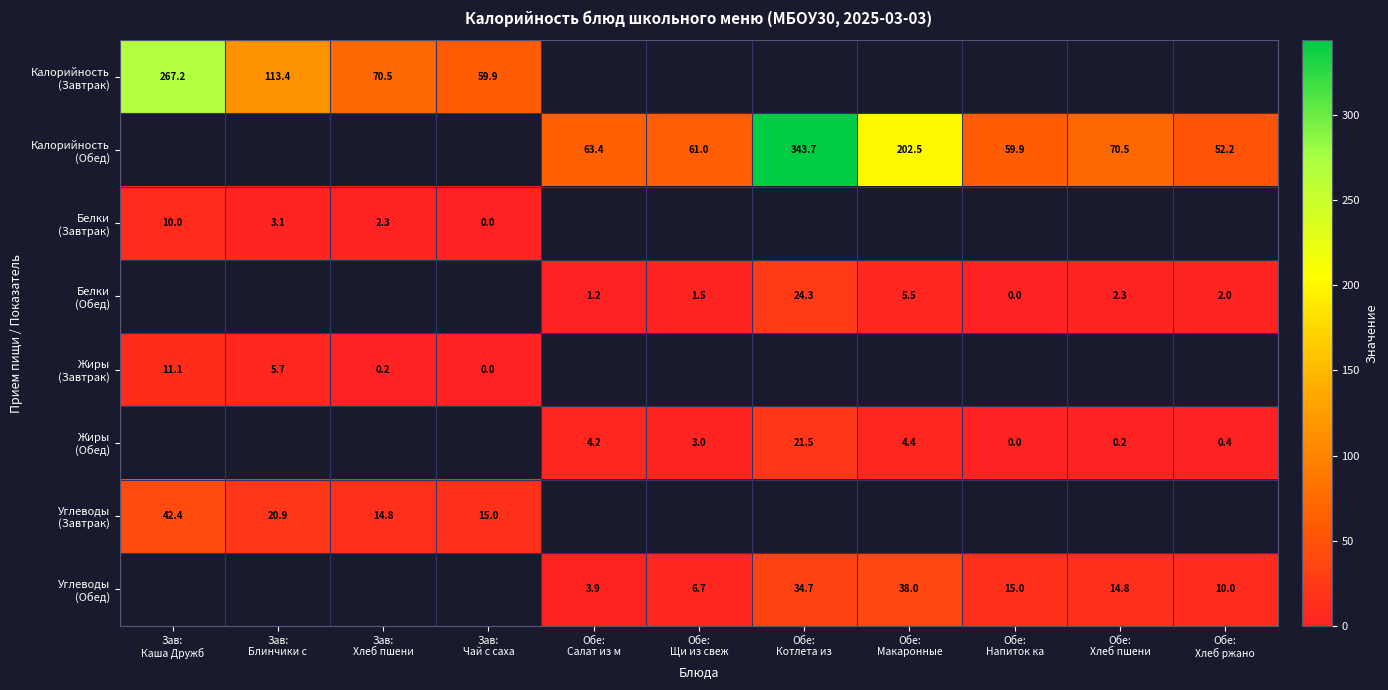

What is the spread (max minus min) of values at Зав:
Каша Дружб?

257.2